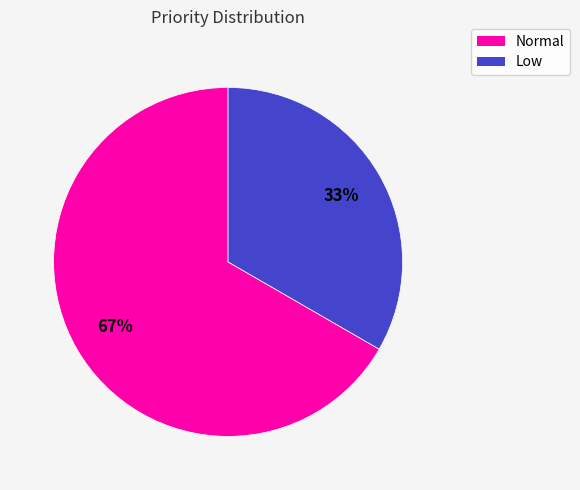

Does any single category account for the majority?

Yes